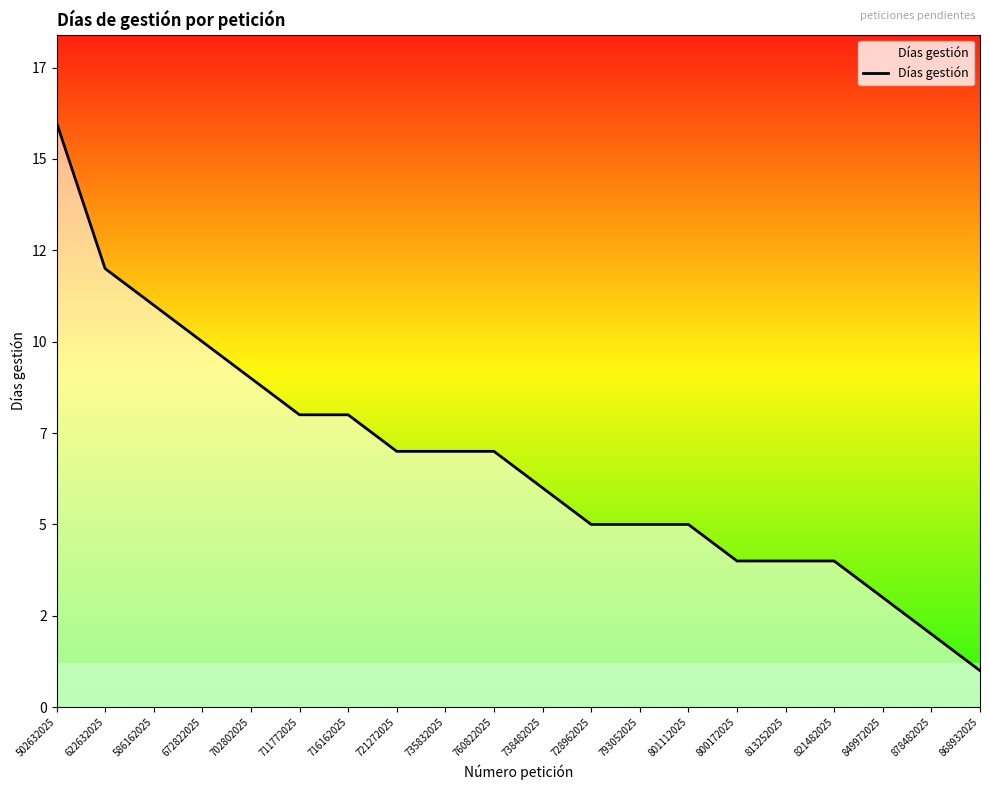

Rank the categories by value from highest to lowest.

502632025, 622632025, 586162025, 672822025, 702802025, 711772025, 716162025, 721272025, 735832025, 760822025, 738482025, 728962025, 793052025, 801112025, 800172025, 813252025, 821482025, 849972025, 878482025, 868932025